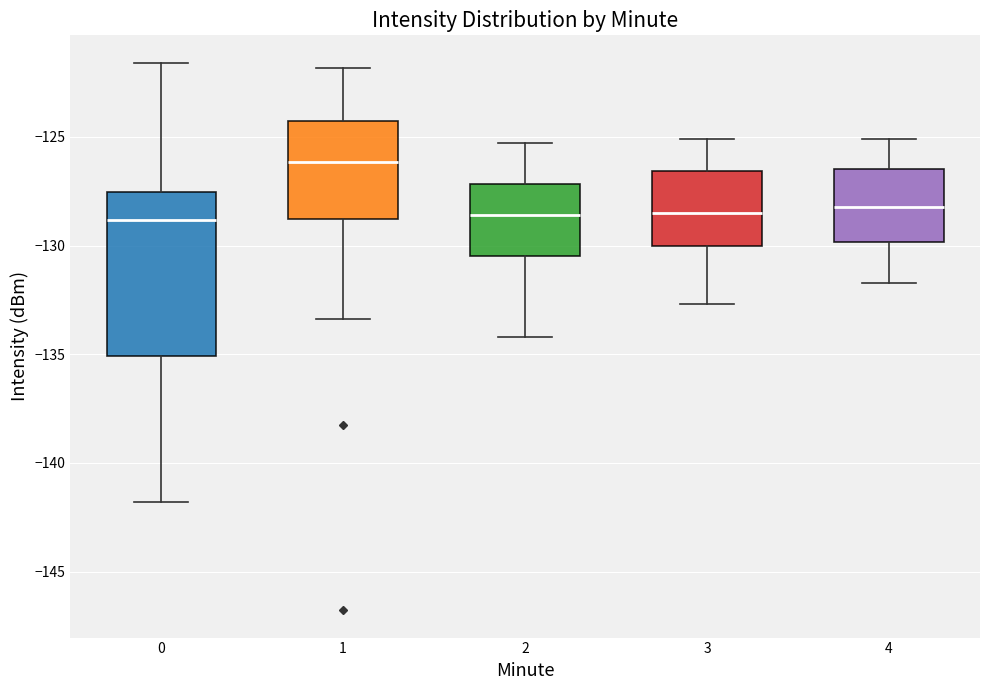

Which box's median line is the highest?

1